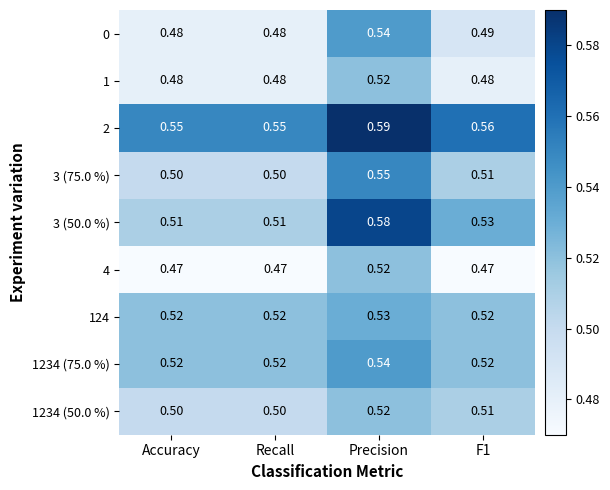

Is the value of 1234 (50.0 %) at Accuracy greater than the value of 124 at Recall?

No